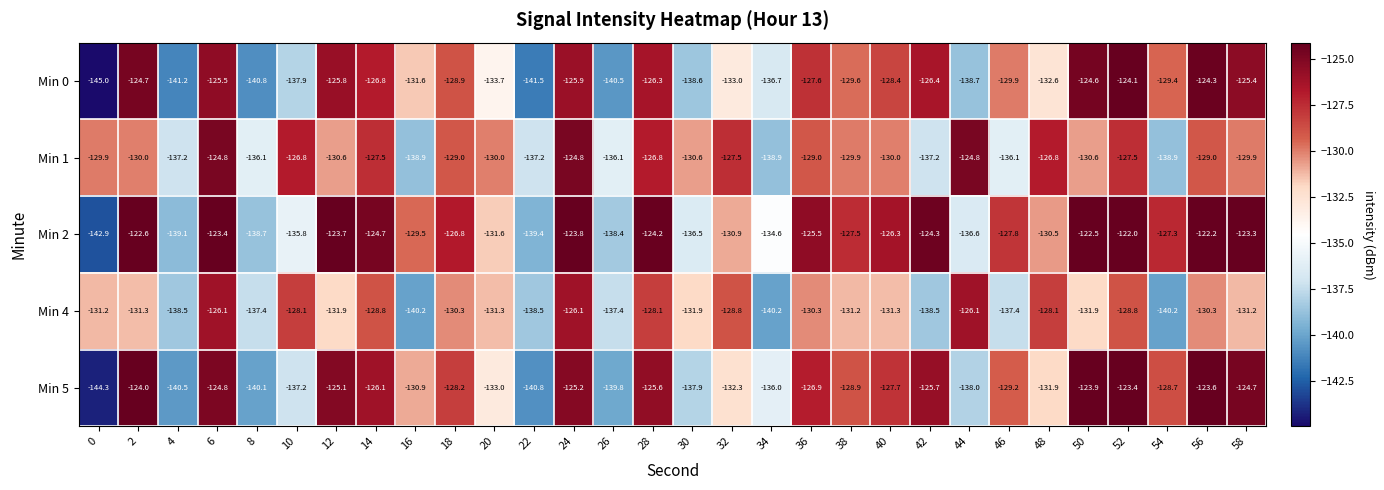

What is the difference between the highest and lowest values at 18?

3.5